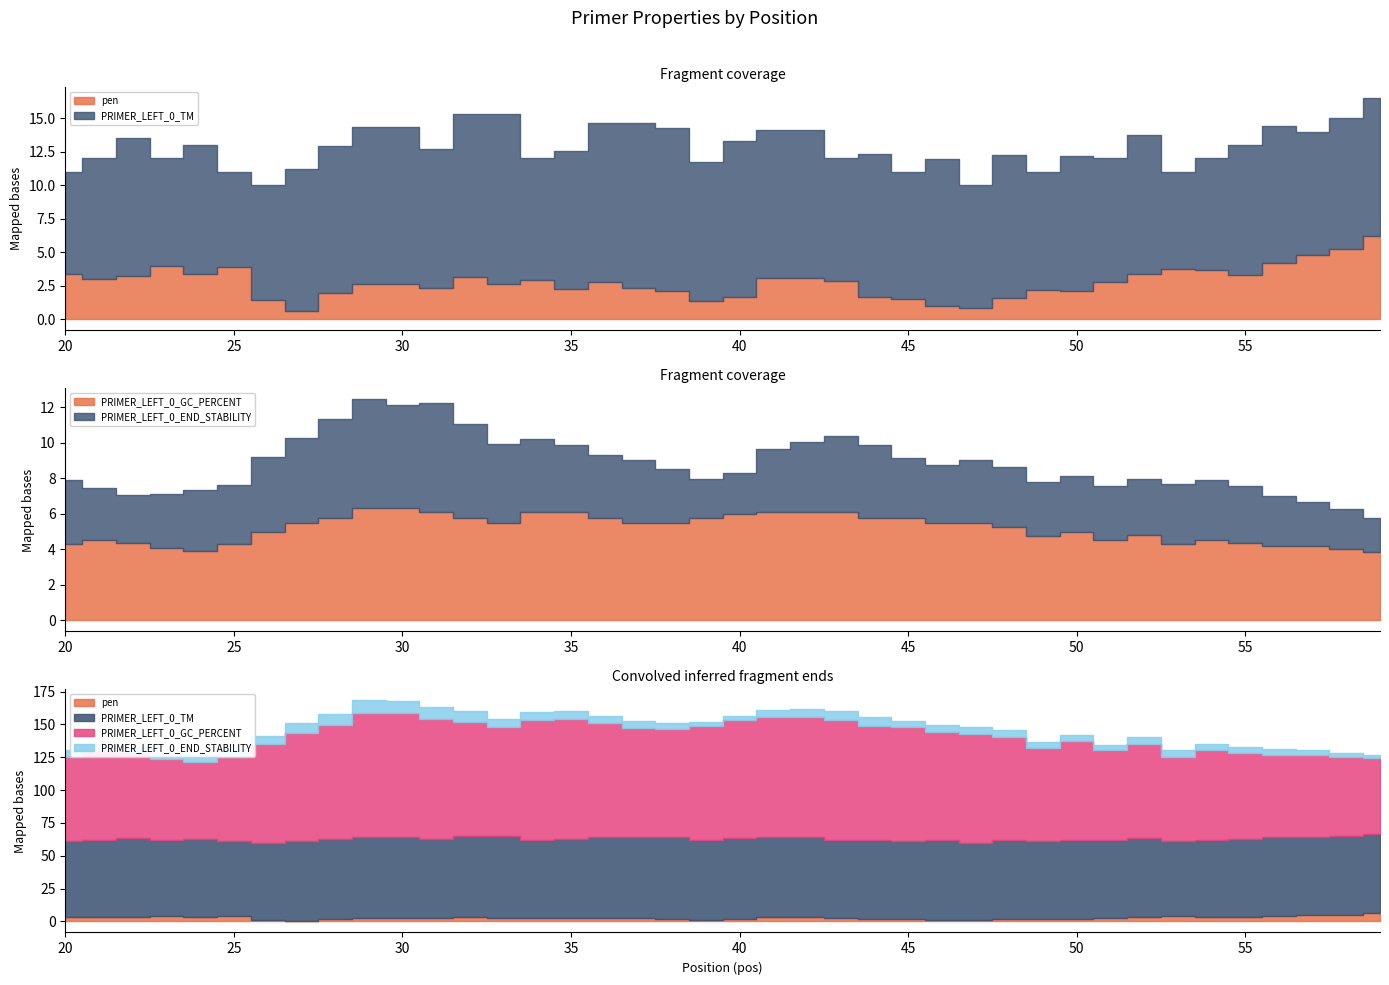

True or false: pen has more than 0 points higher than both neighbors.

True